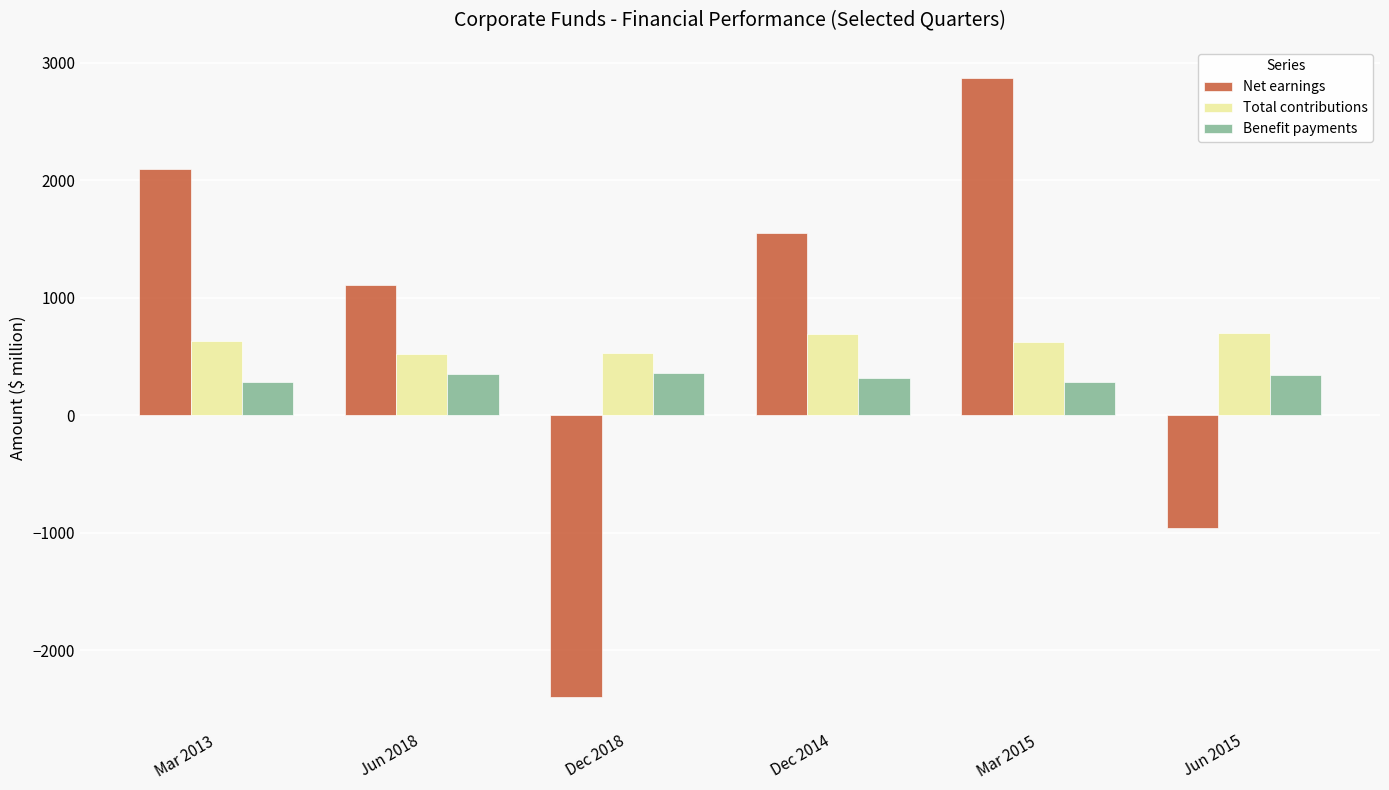

Which series has the largest range (max minus min)?

Net earnings